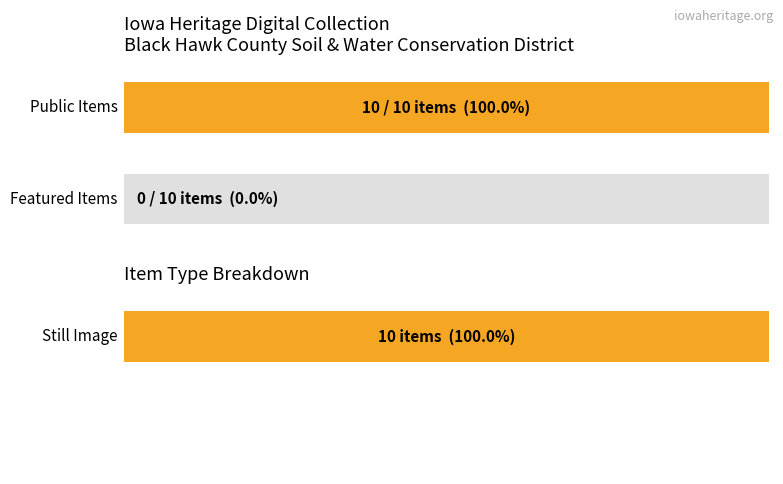

How many bars are there in each group?

2